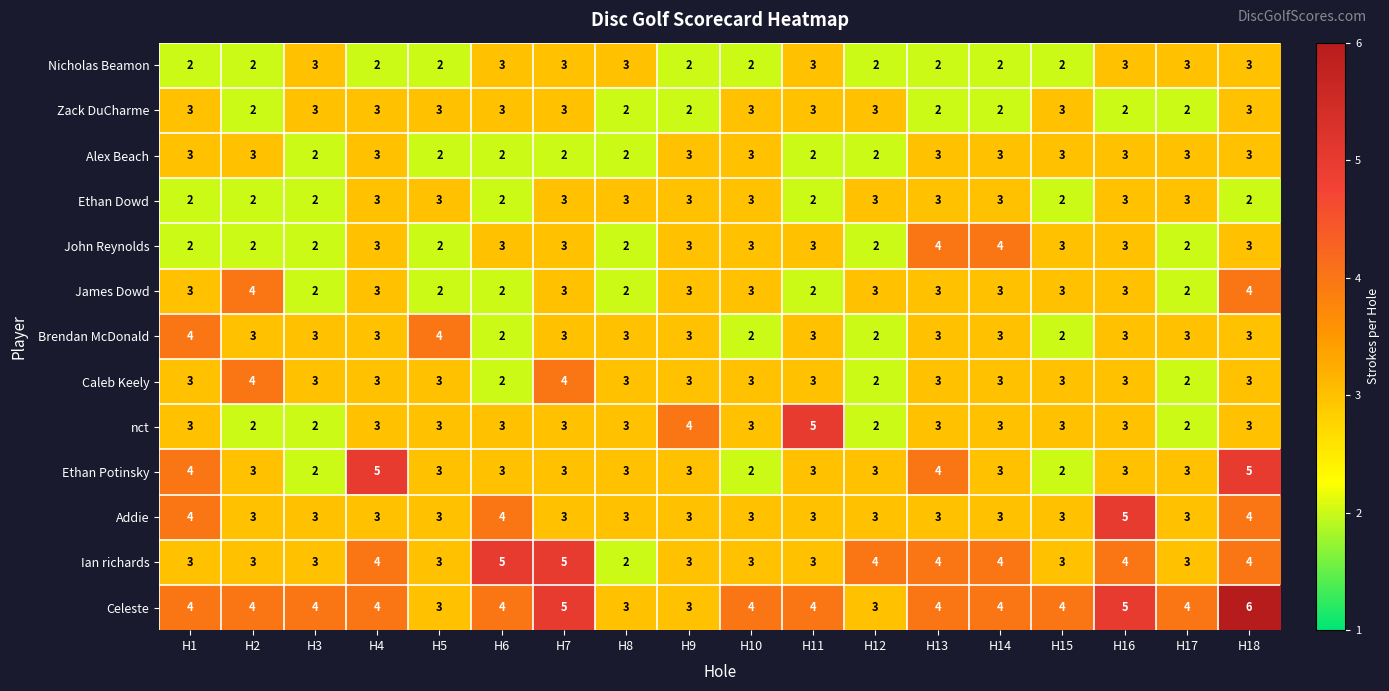

Is it true that Celeste equals 5 at H12?

False